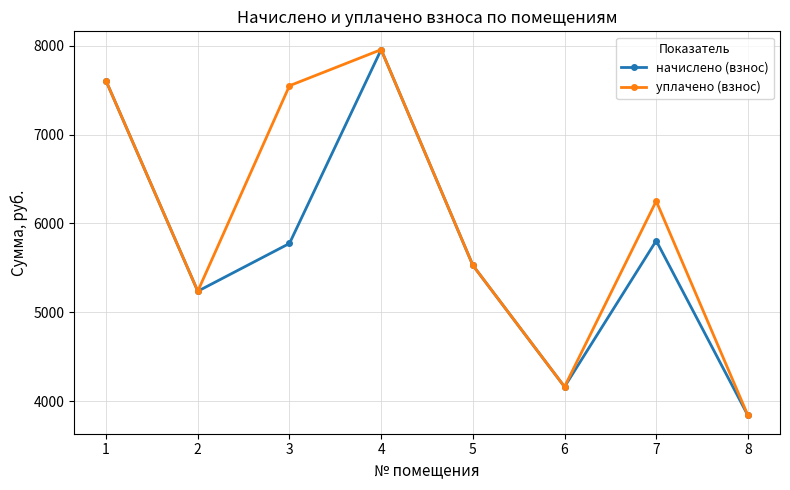

Which category has the lowest value in the уплачено (взнос) series?

8